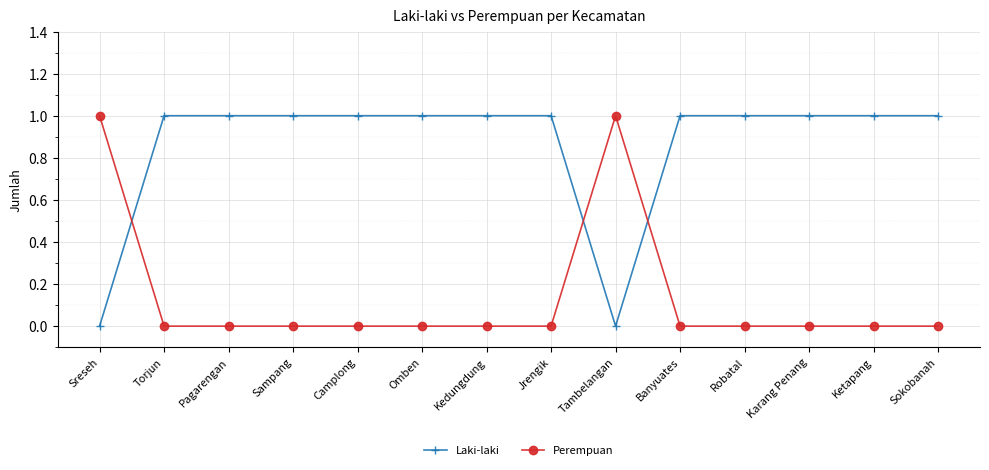

Reading left to right, transcribe all the data shown in this chart.

Laki-laki: Sreseh=0	Torjun=1	Pagarengan=1	Sampang=1	Camplong=1	Omben=1	Kedungdung=1	Jrengik=1	Tambelangan=0	Banyuates=1	Robatal=1	Karang Penang=1	Ketapang=1	Sokobanah=1
Perempuan: Sreseh=1	Torjun=0	Pagarengan=0	Sampang=0	Camplong=0	Omben=0	Kedungdung=0	Jrengik=0	Tambelangan=1	Banyuates=0	Robatal=0	Karang Penang=0	Ketapang=0	Sokobanah=0